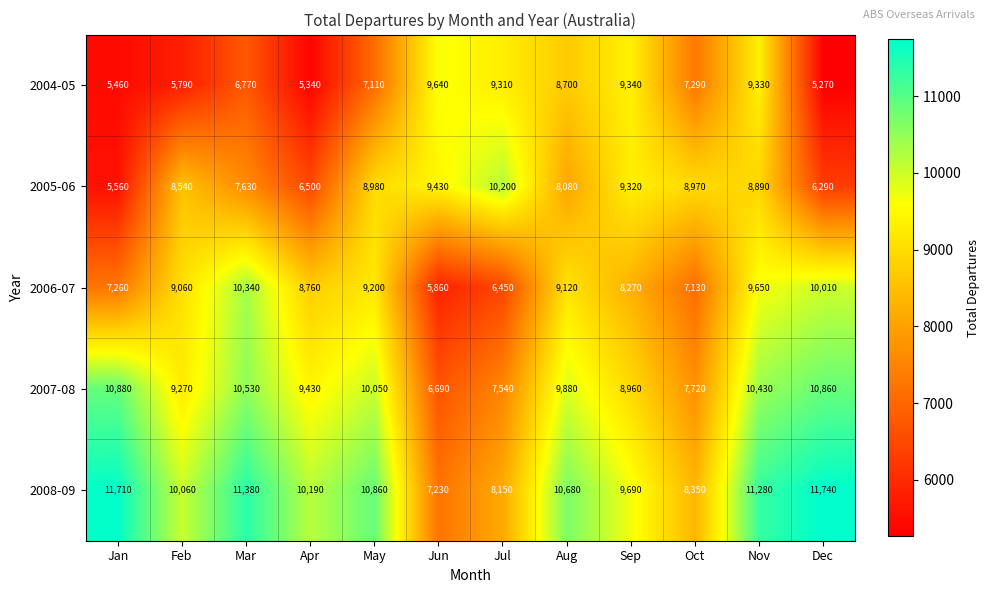

At which category is the sum across all series the highest?

Nov